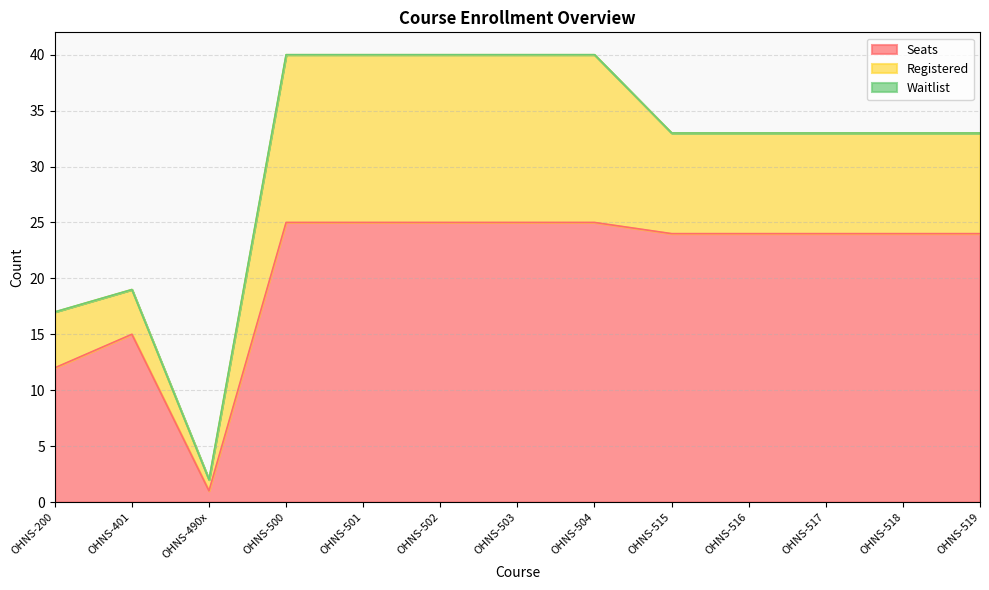

What is the highest value of the Seats series?

25